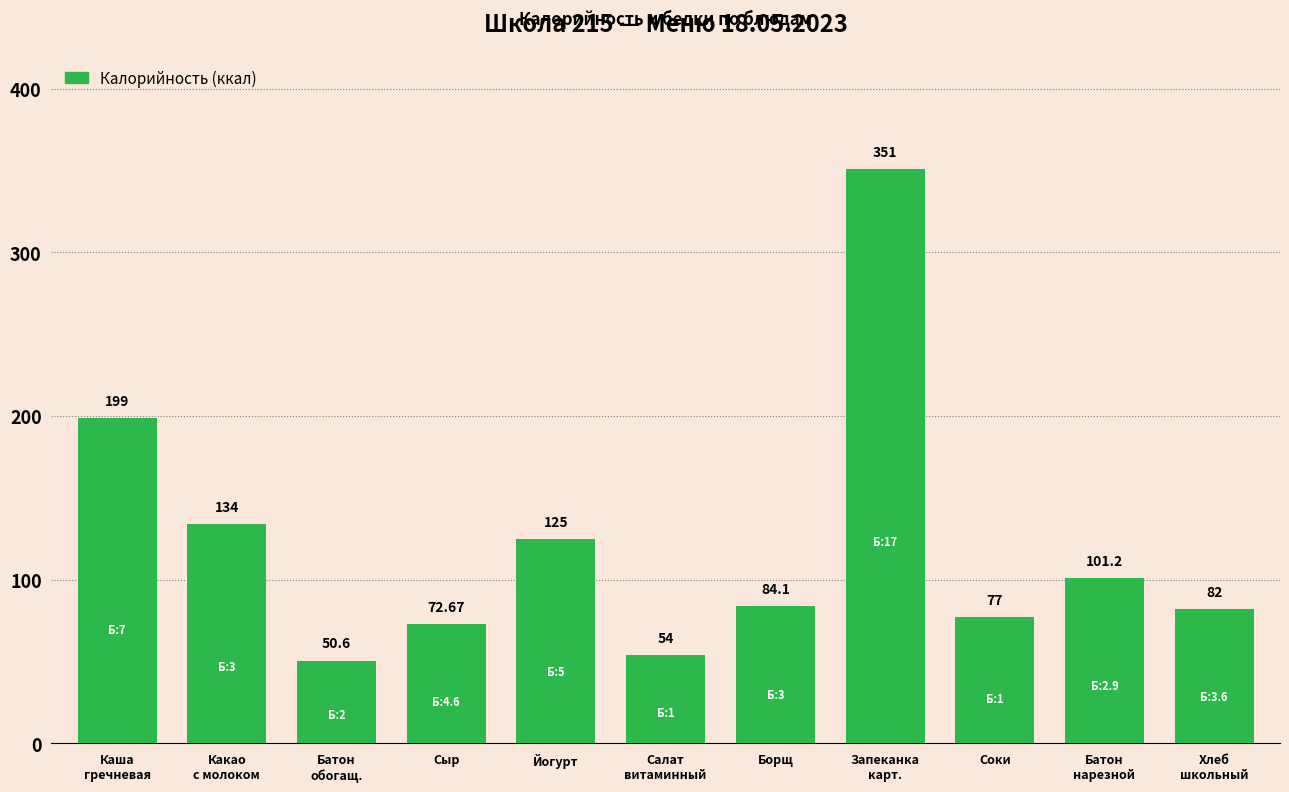

List the labels in order of value, smallest first.

Батон
обогащ., Салат
витаминный, Сыр, Соки, Хлеб
школьный, Борщ, Батон
нарезной, Йогурт, Какао
с молоком, Каша
гречневая, Запеканка
карт.